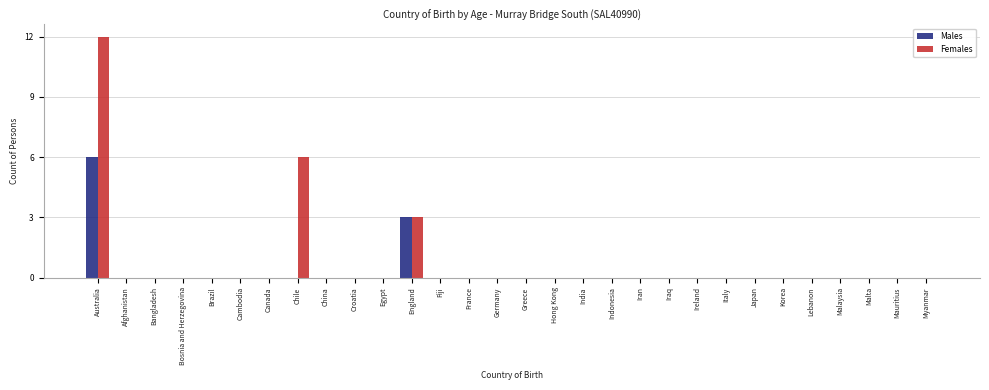

True or false: Females has a value of 0 at Greece.

True